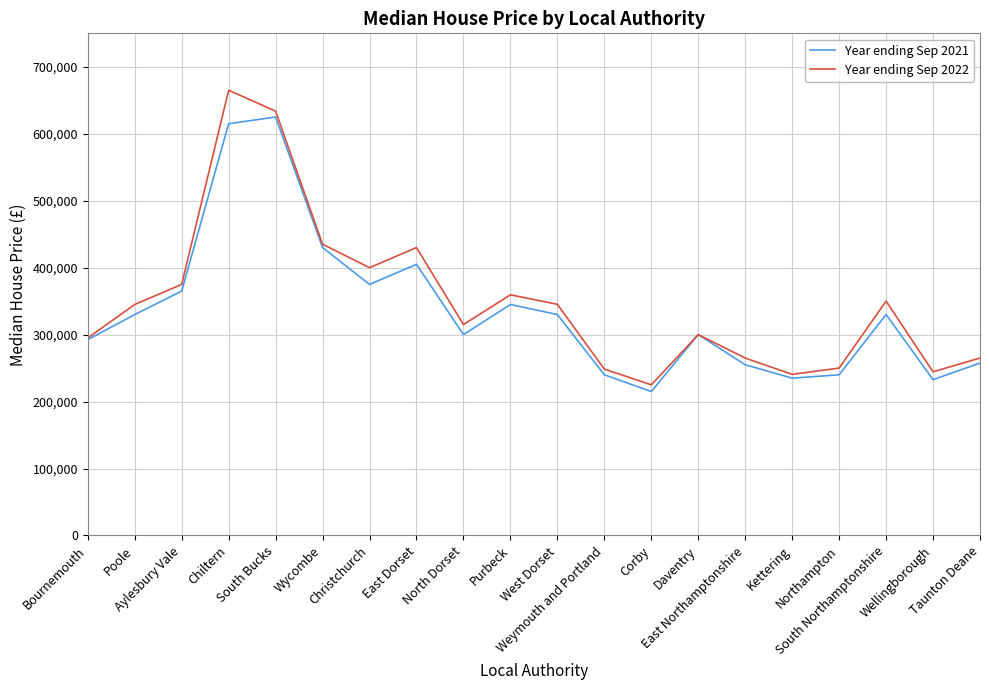

What is the average value of the Year ending Sep 2022 series?

349356